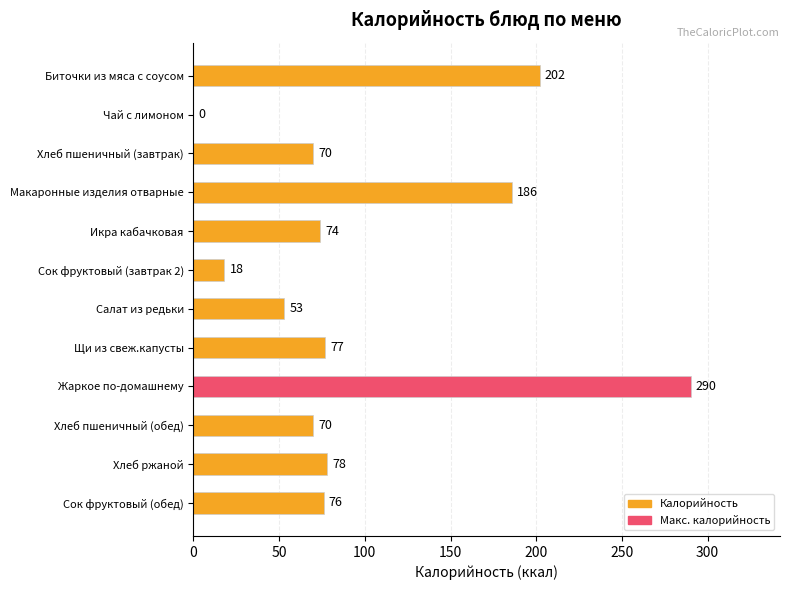

What is the approximate value at Сок фруктовый (завтрак 2)?

18